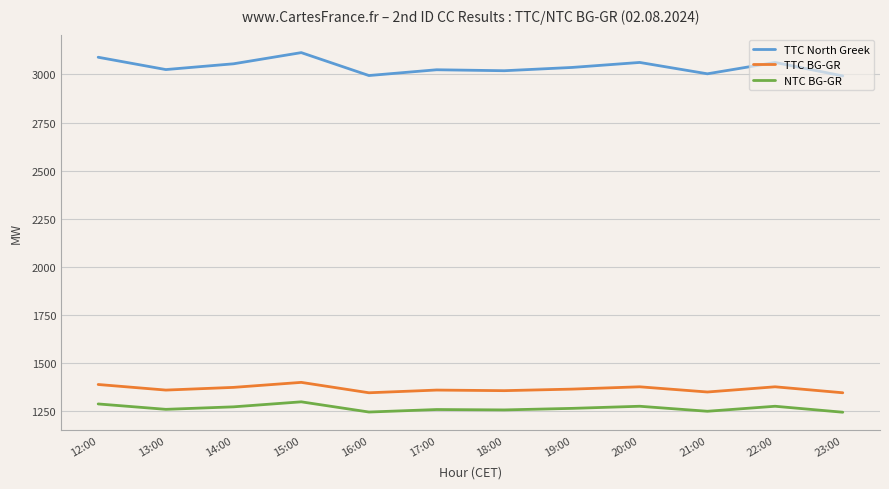

What is the difference between the second highest and second lowest values in the NTC BG-GR series?

42